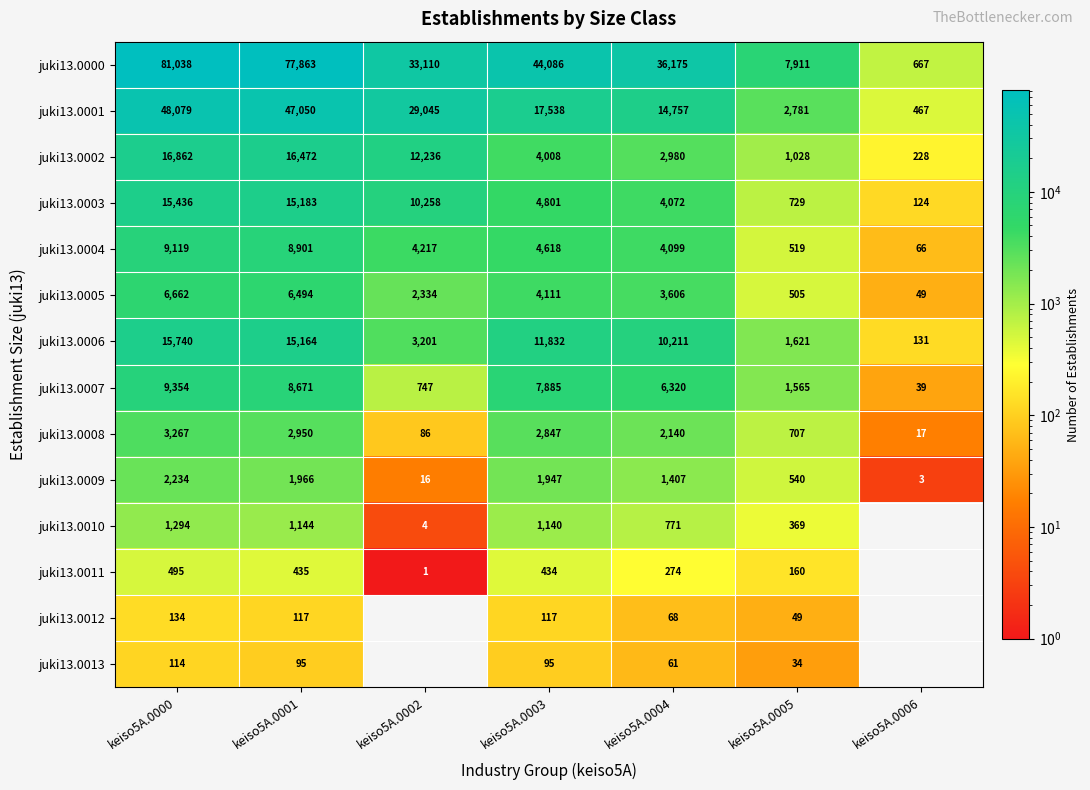

Between keiso5A.0002 and keiso5A.0000, which is larger?

keiso5A.0000